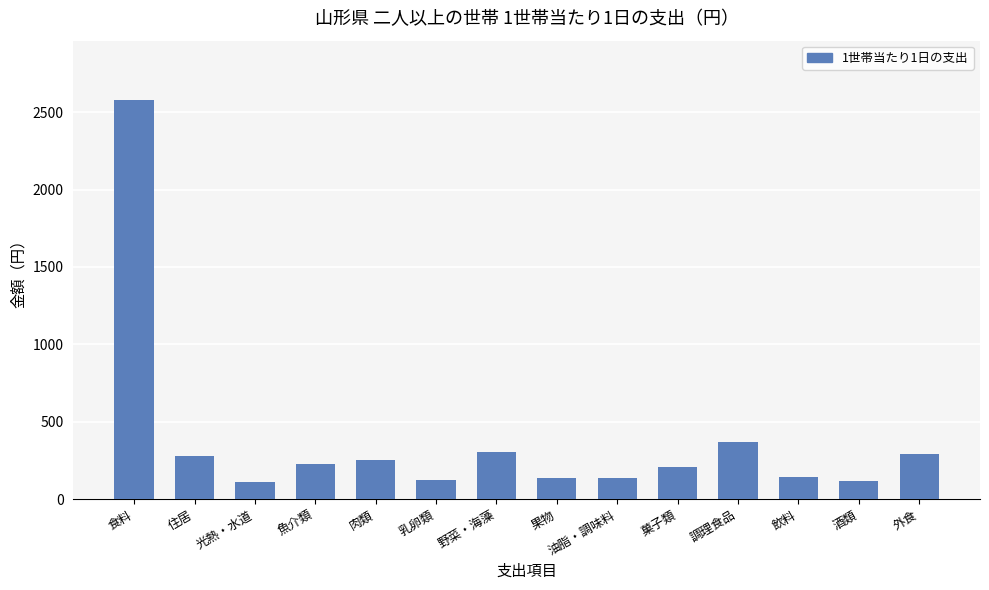

What is the greatest value displayed?

2575.4